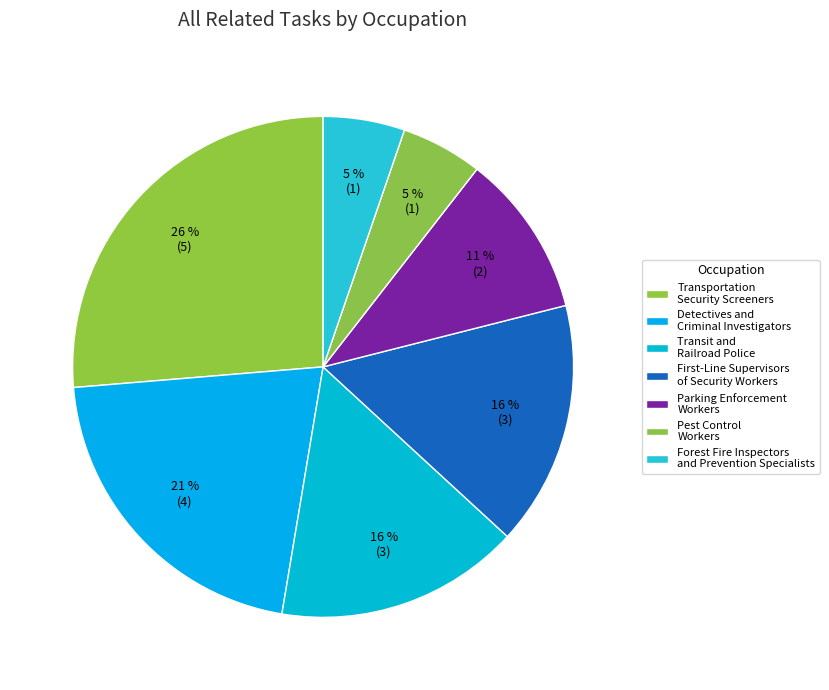

What is the largest slice in the pie chart?

Transportation Security Screeners